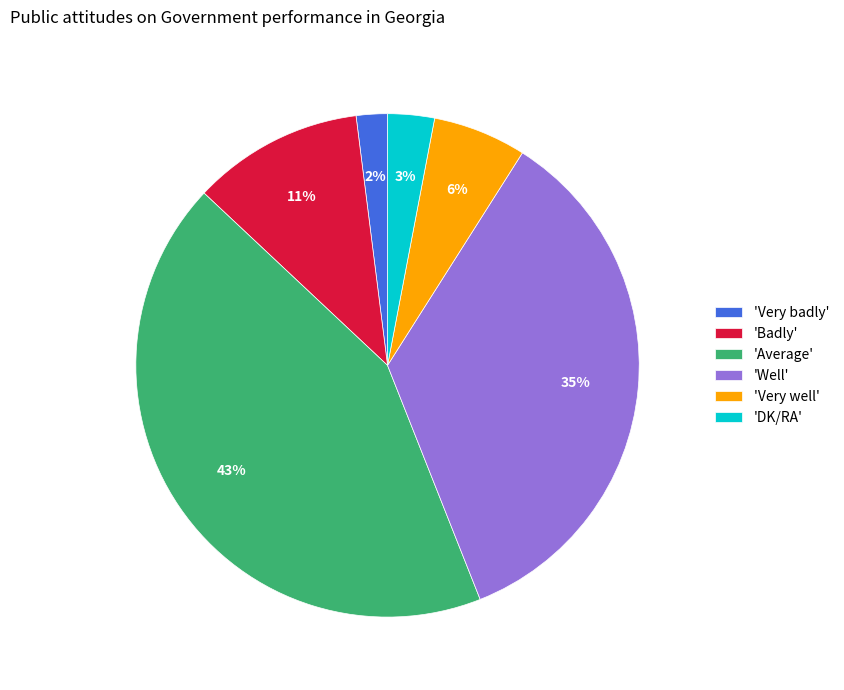

Does 'DK/RA' represent more than half of the total?

No